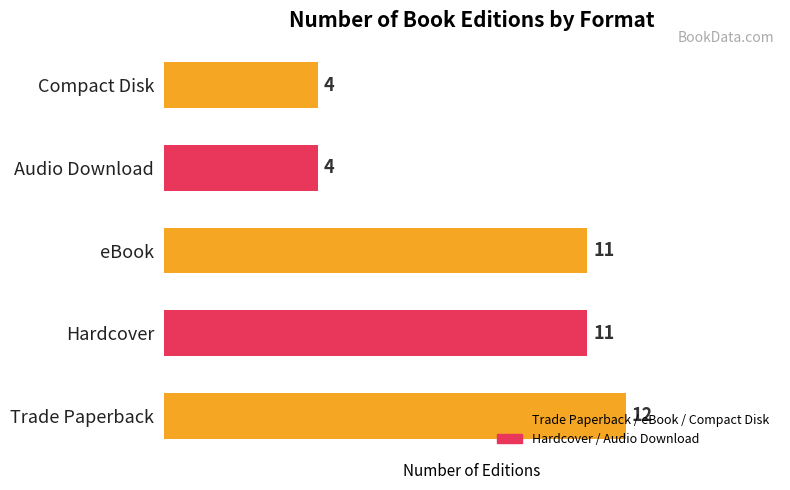

Which category has the highest value across all series?

Trade Paperback